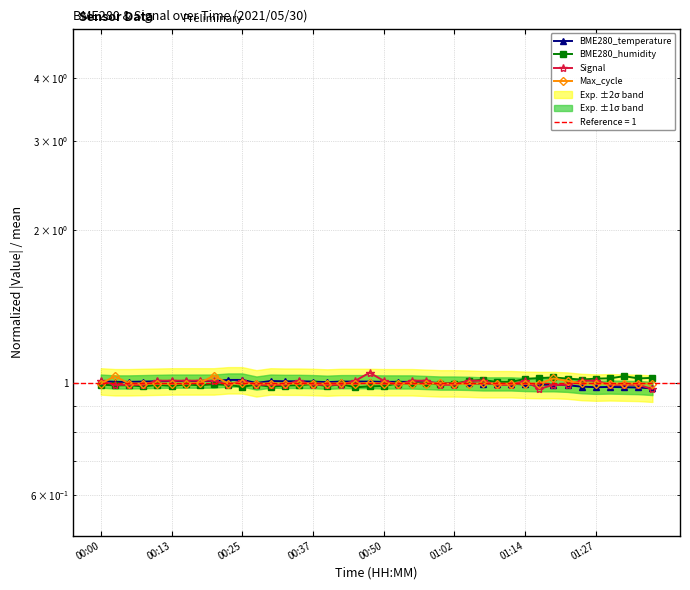

Where is the first local minimum for BME280_temperature?

11